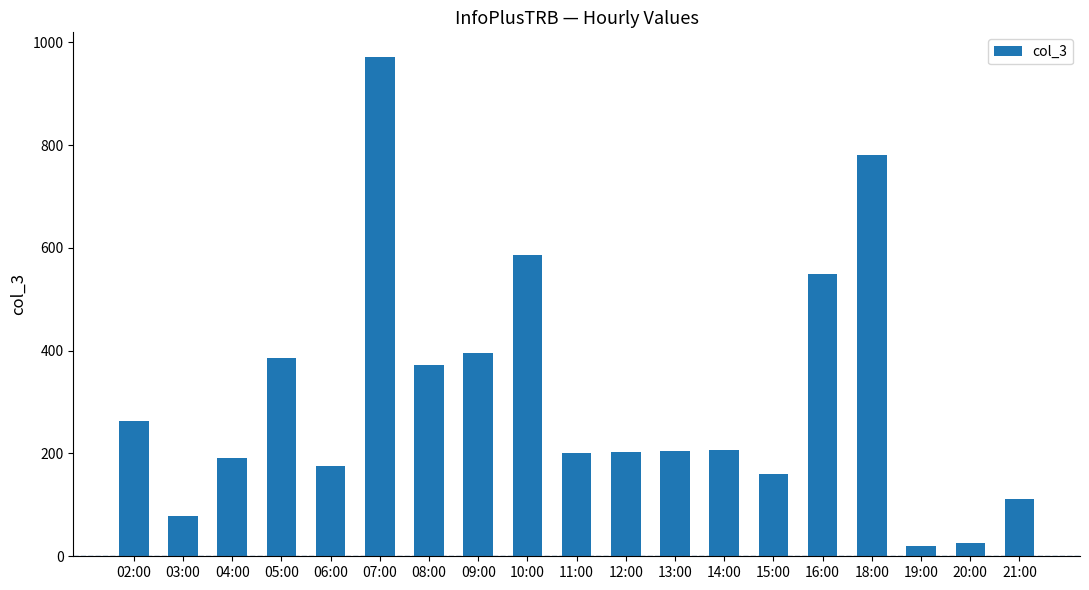

What position from the left is 08:00?

7